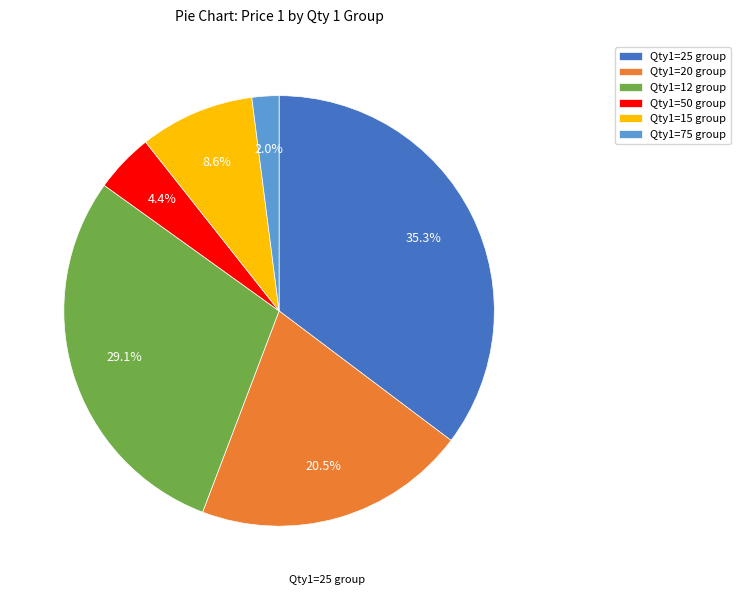

Which has a higher value, Qty1=75 group or Qty1=12 group?

Qty1=12 group